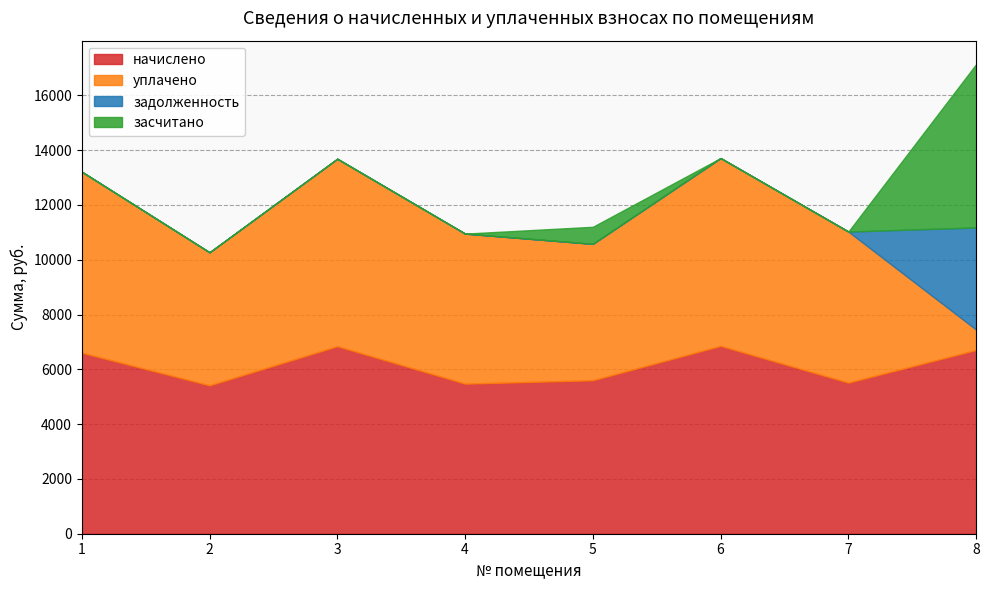

True or false: задолженность has more than 0 interior local peaks.

False